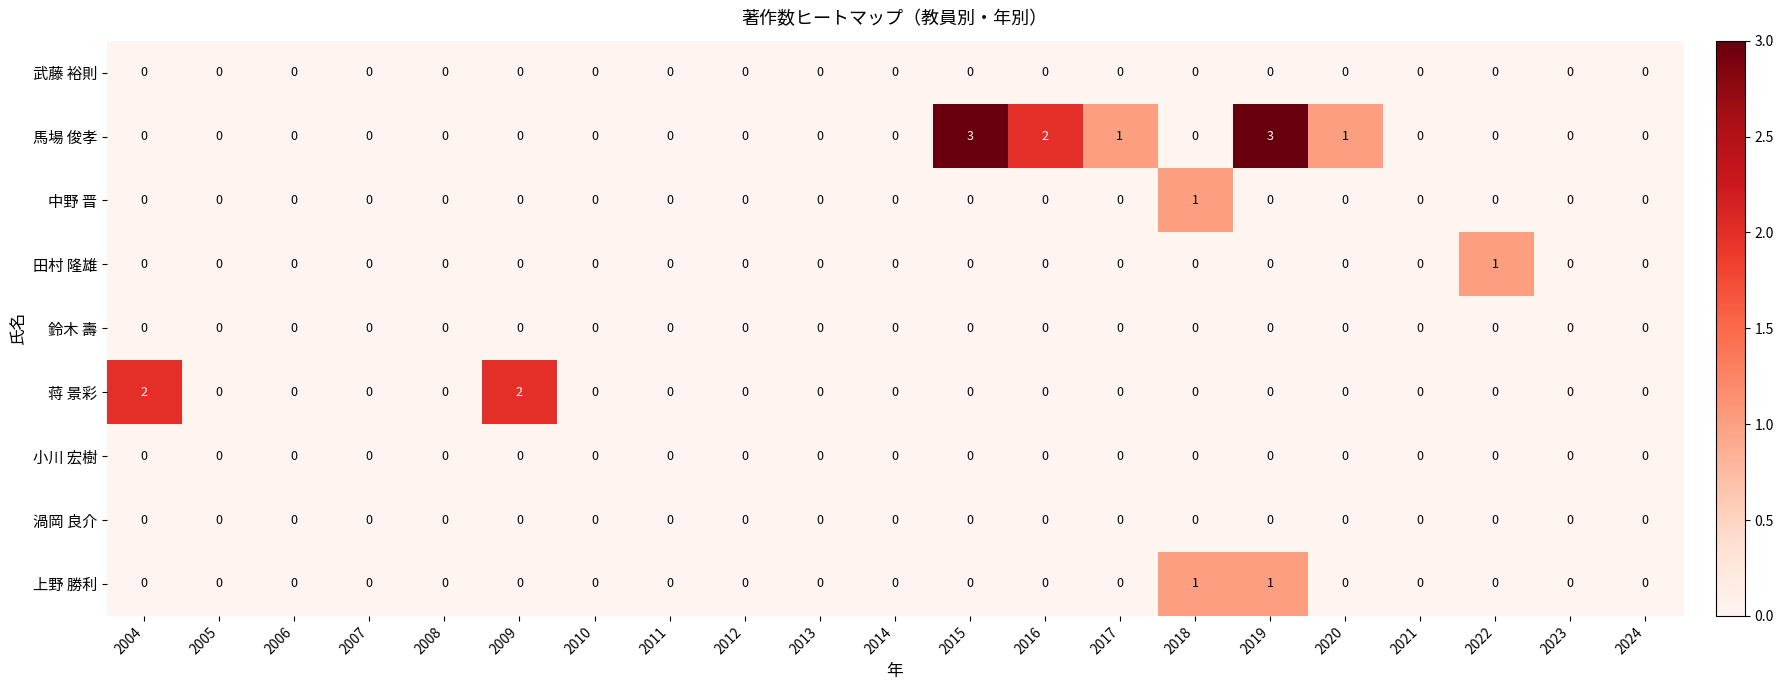

Which series has the widest spread of values?

馬場 俊孝